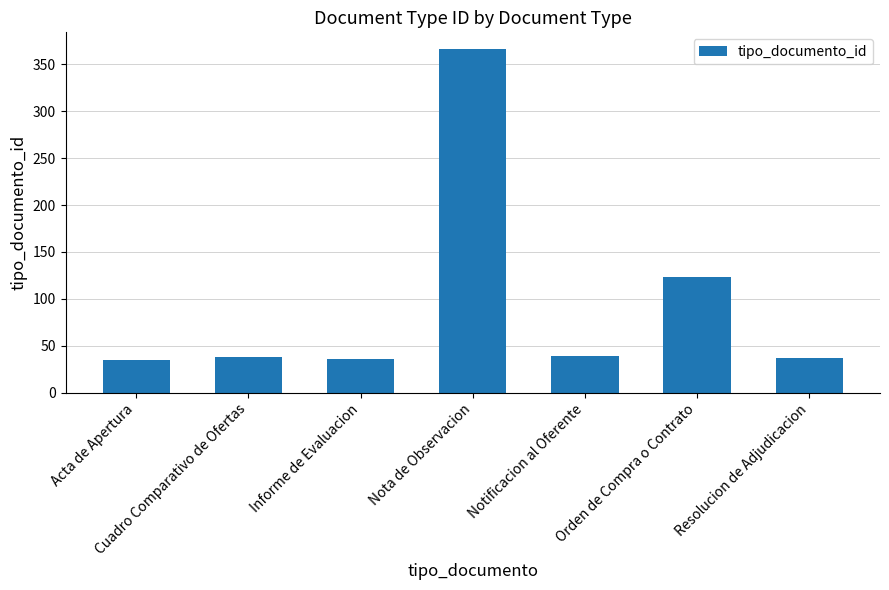

What is the value of the 7th bar from the left?

37